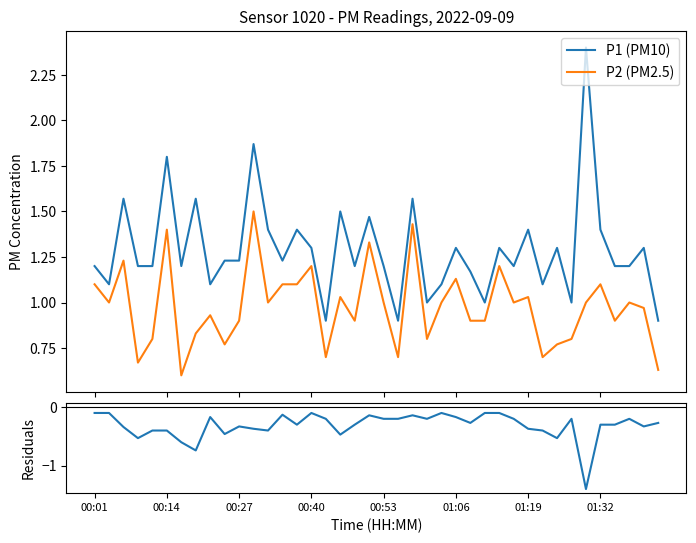

Reading right to left, what are all the values shown in this chart?

P1 (PM10): 0.9	1.3	1.2	1.2	1.4	2.4	1.0	1.3	1.1	1.4	1.2	1.3	1.0	1.2	1.3	1.1	1.0	1.6	0.9	1.2	1.5	1.2	1.5	0.9	1.3	1.4	1.2	1.4	1.9	1.2	1.2	1.1	1.6	1.2	1.8	1.2	1.2	1.6	1.1	1.2
P2 (PM2.5): 0.6	1.0	1.0	0.9	1.1	1.0	0.8	0.8	0.7	1.0	1.0	1.2	0.9	0.9	1.1	1.0	0.8	1.4	0.7	1.0	1.3	0.9	1.0	0.7	1.2	1.1	1.1	1.0	1.5	0.9	0.8	0.9	0.8	0.6	1.4	0.8	0.7	1.2	1.0	1.1
Residuals (P2-P1): -0.3	-0.3	-0.2	-0.3	-0.3	-1.4	-0.2	-0.5	-0.4	-0.4	-0.2	-0.1	-0.1	-0.3	-0.2	-0.1	-0.2	-0.1	-0.2	-0.2	-0.1	-0.3	-0.5	-0.2	-0.1	-0.3	-0.1	-0.4	-0.4	-0.3	-0.5	-0.2	-0.7	-0.6	-0.4	-0.4	-0.5	-0.3	-0.1	-0.1